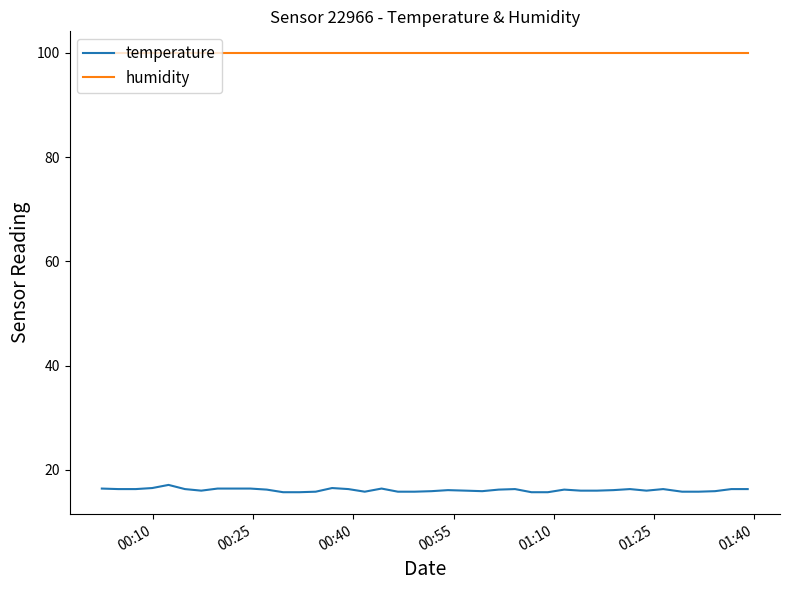

Which series has the largest total across all categories?

humidity